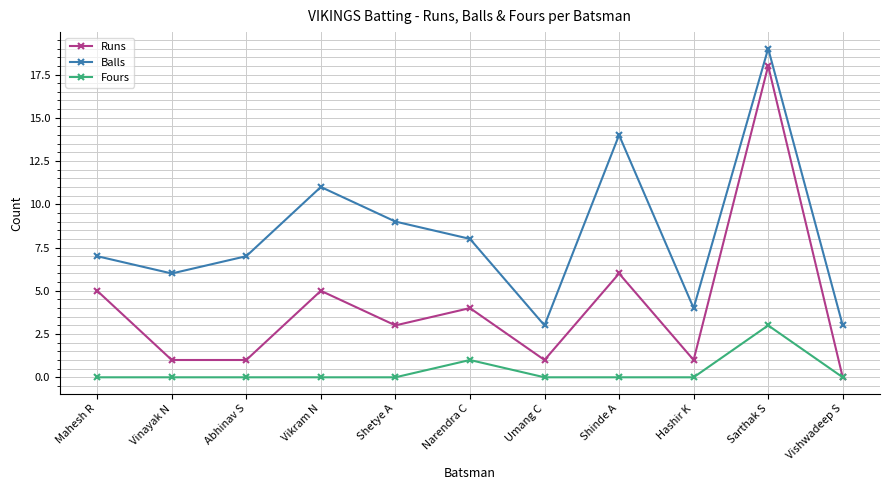

Which category has the highest value in the Balls series?

Sarthak S